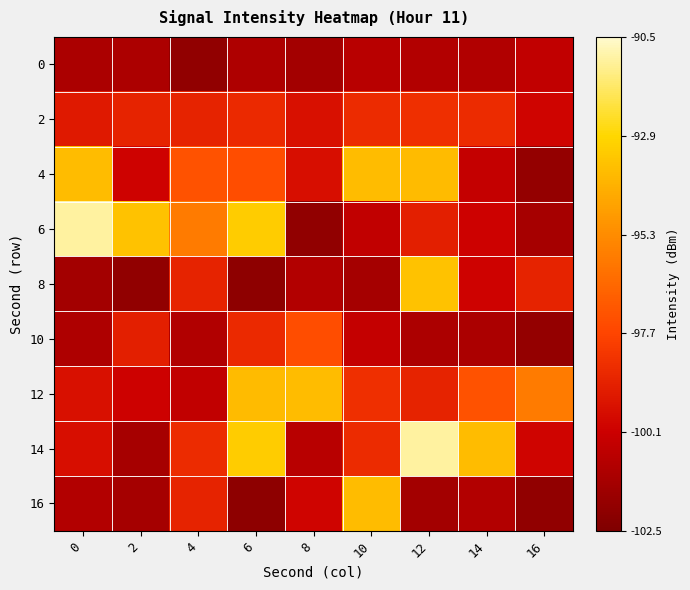

What is the spread (max minus min) of values at 14?

7.4